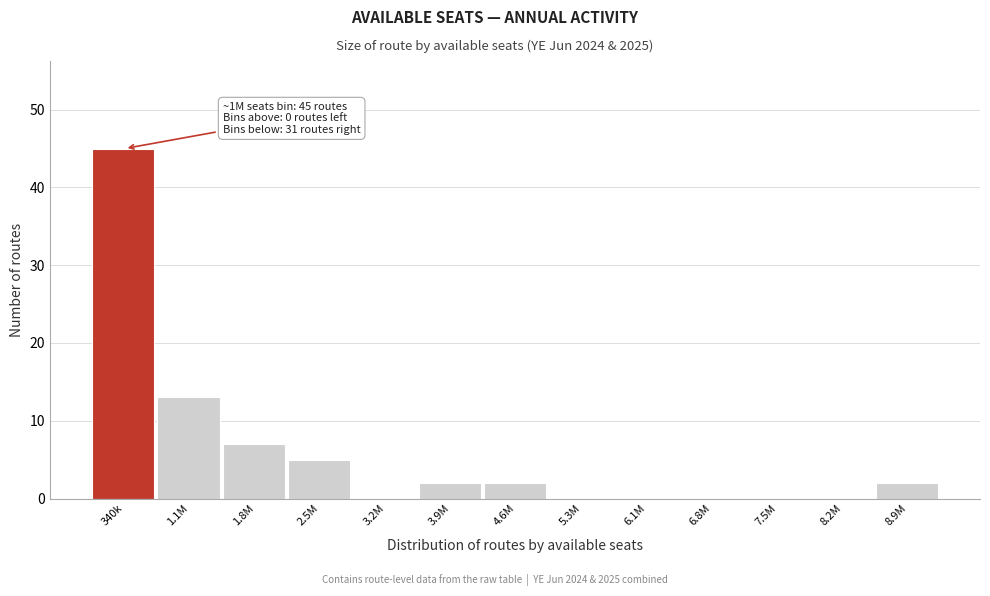

Reading left to right, what are all the values shown in this chart?

340k=45	1.1M=13	1.8M=7	2.5M=5	3.2M=0	3.9M=2	4.6M=2	5.3M=0	6.1M=0	6.8M=0	7.5M=0	8.2M=0	8.9M=2